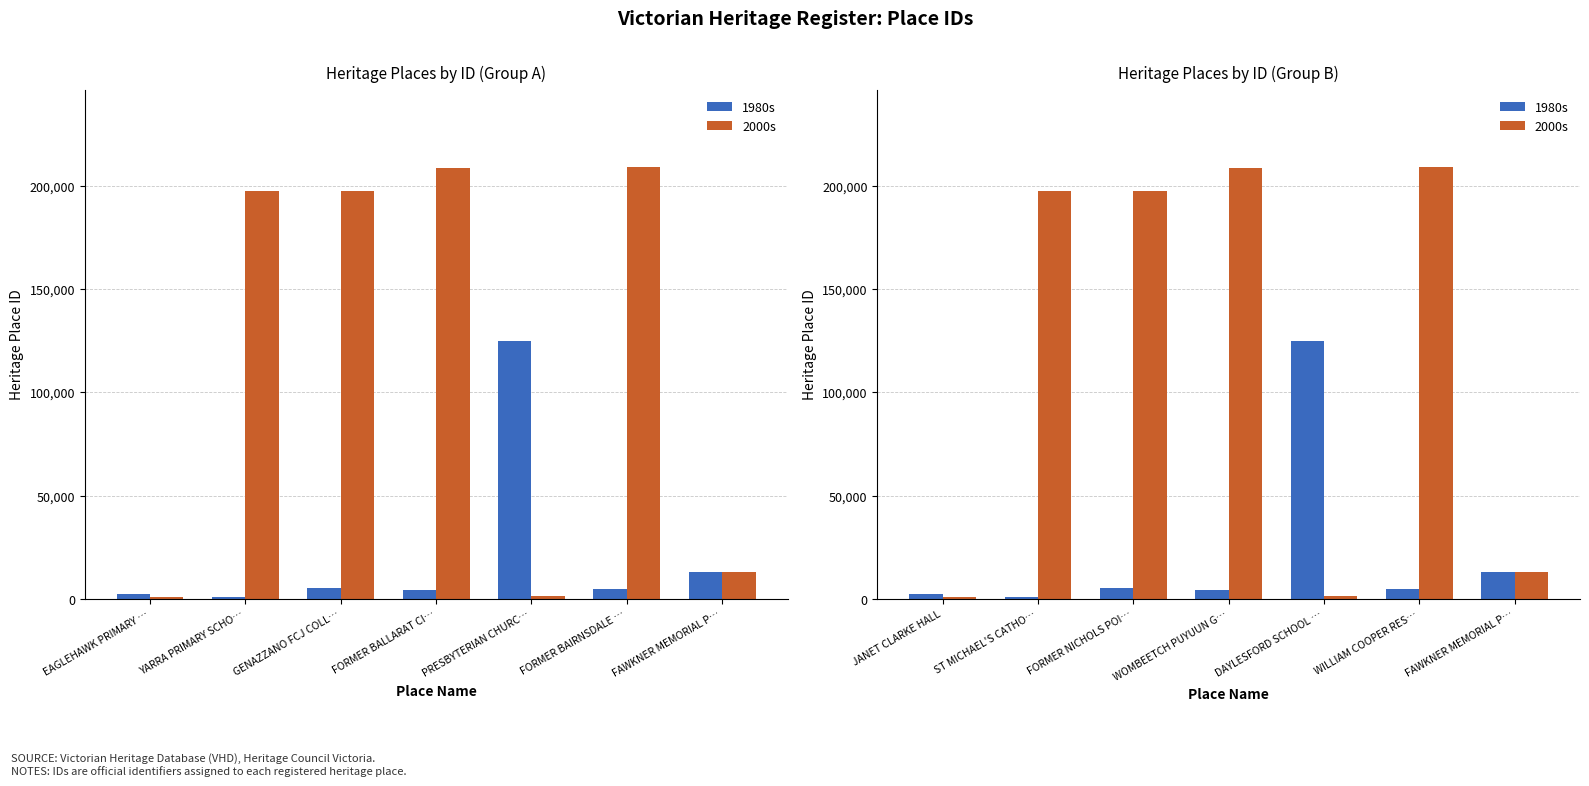

What are all the series names shown in the legend?

1980s, 2000s